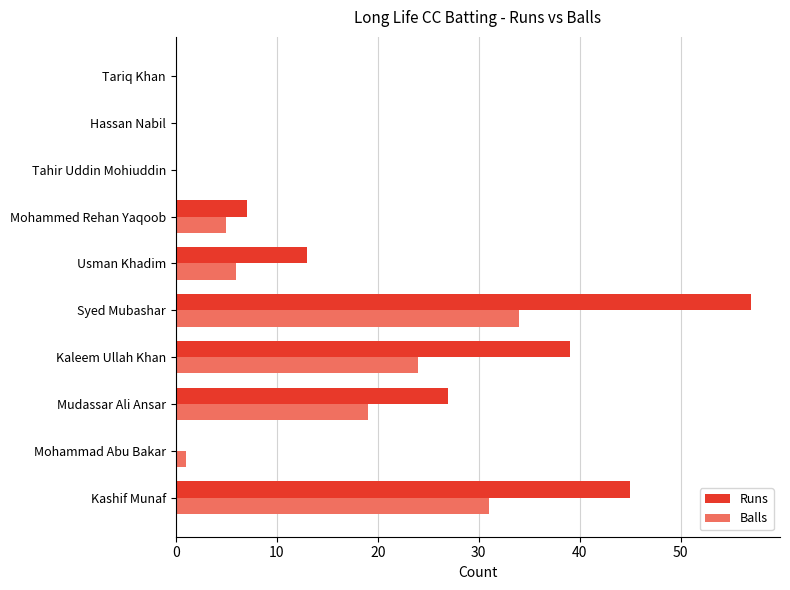

What is the sum of all Balls values?

120